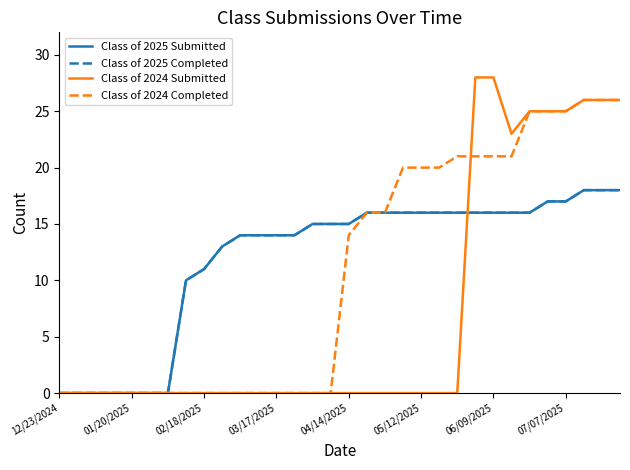

Does the chart display data point markers on the line(s)?

No